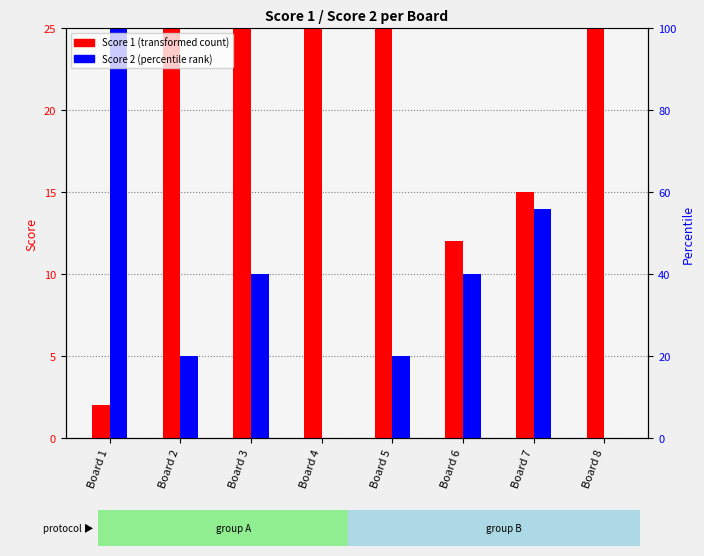

How many values in Score 2 are above zero?

6